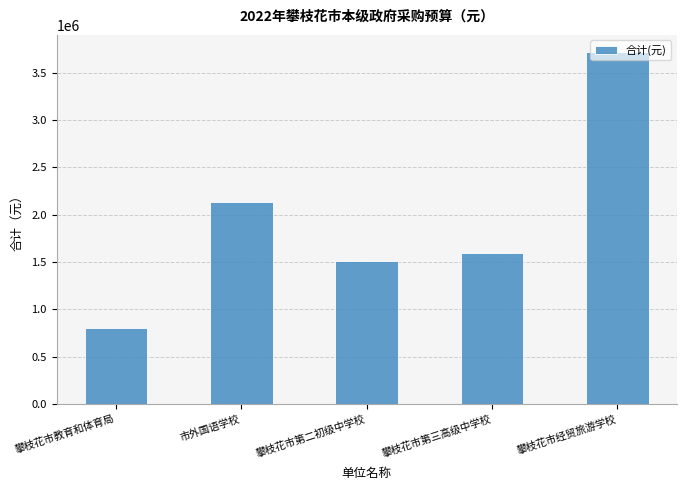

What is the sum of all values?

9745100